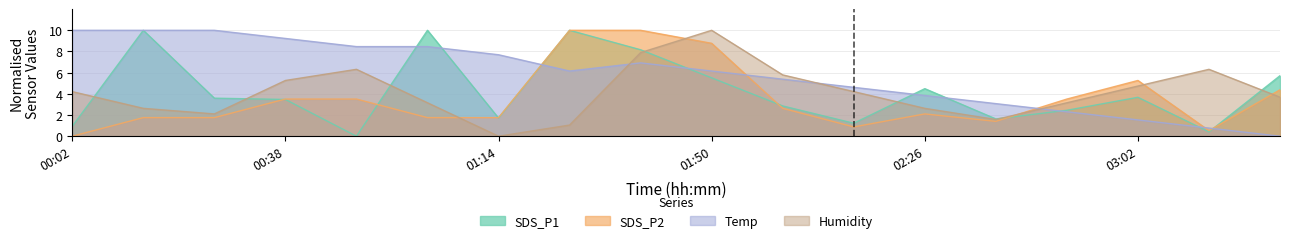

Between which two adjacent categories do Temp and Humidity first intersect?

01:26 and 01:38